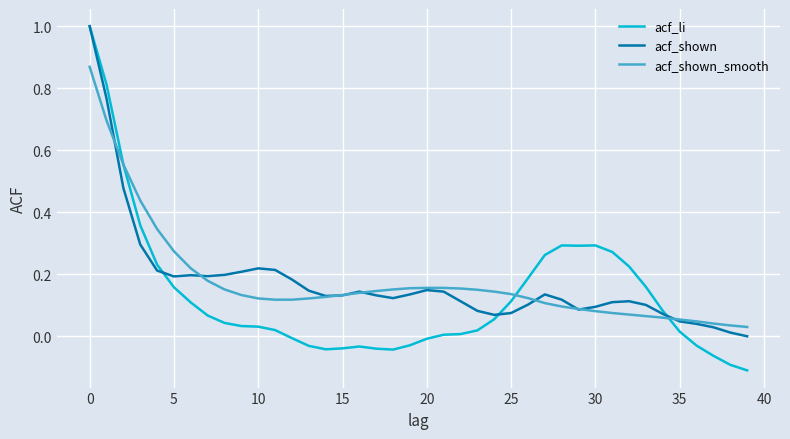

How many lines are shown in the chart?

3